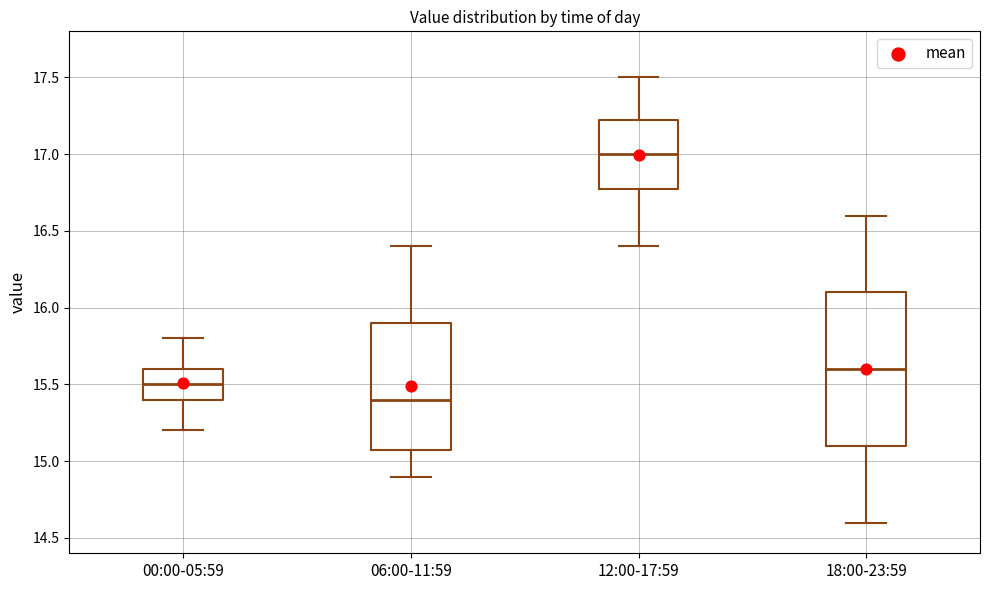

Which box is the tallest, from its lower edge to its upper edge?

18:00-23:59